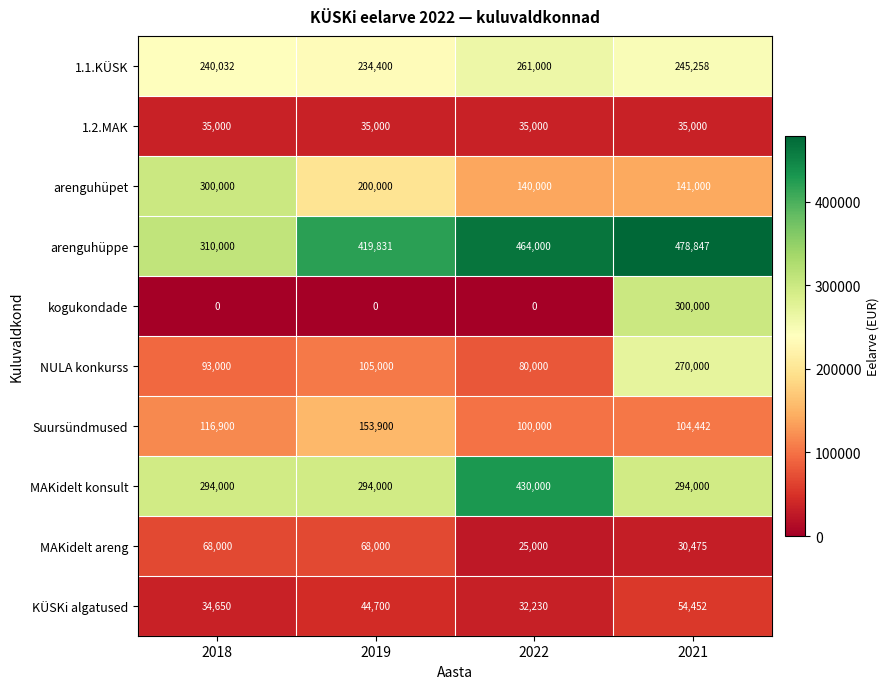

Which category has the lowest value in the KÜSKi algatused series?

2022